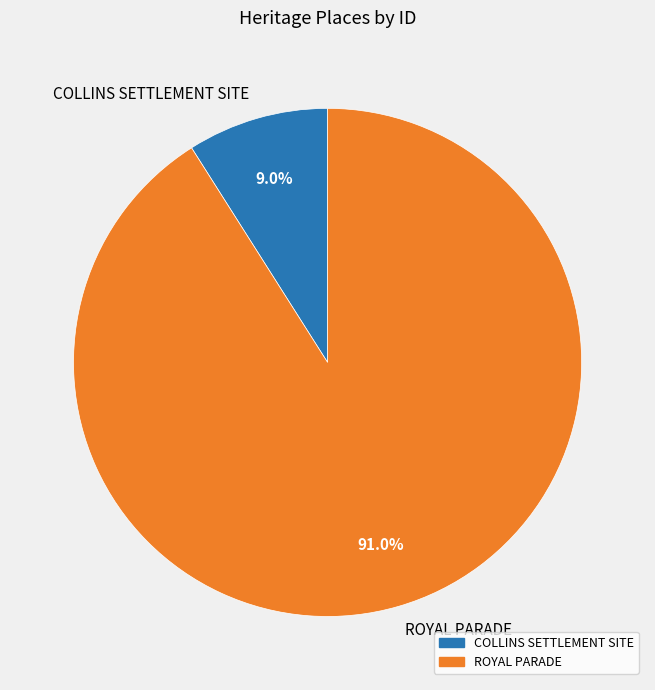

Combined, do ROYAL PARADE and COLLINS SETTLEMENT SITE account for over 50%?

Yes